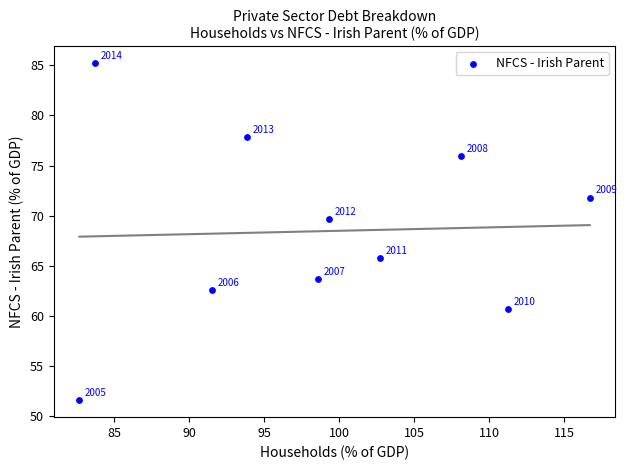

What Y value in the scatter plot is closest to 68?

69.6